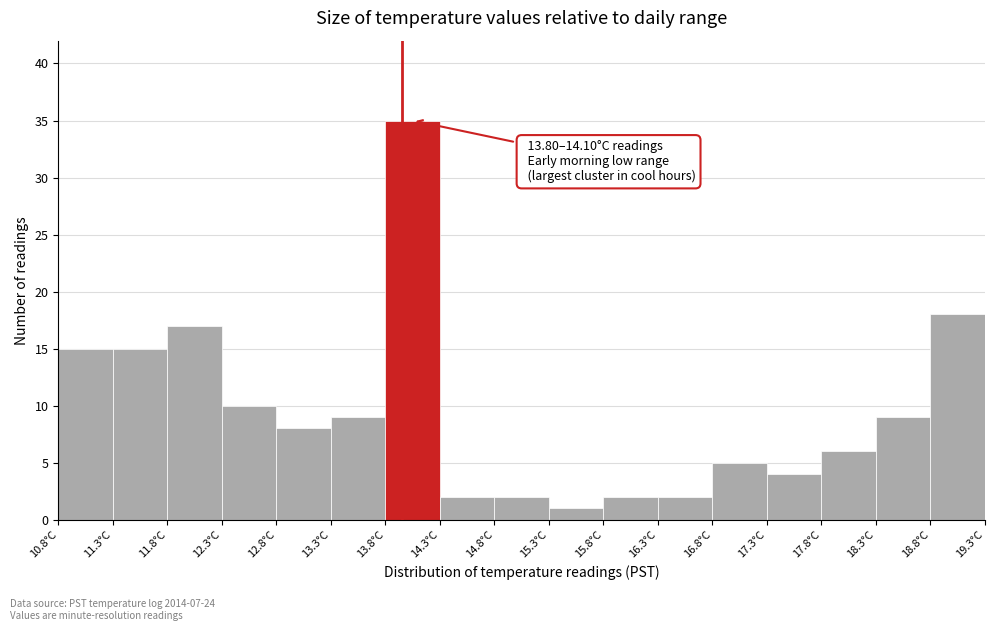

Over which range of the x-axis is the bar tallest?

13.8 to 14.3